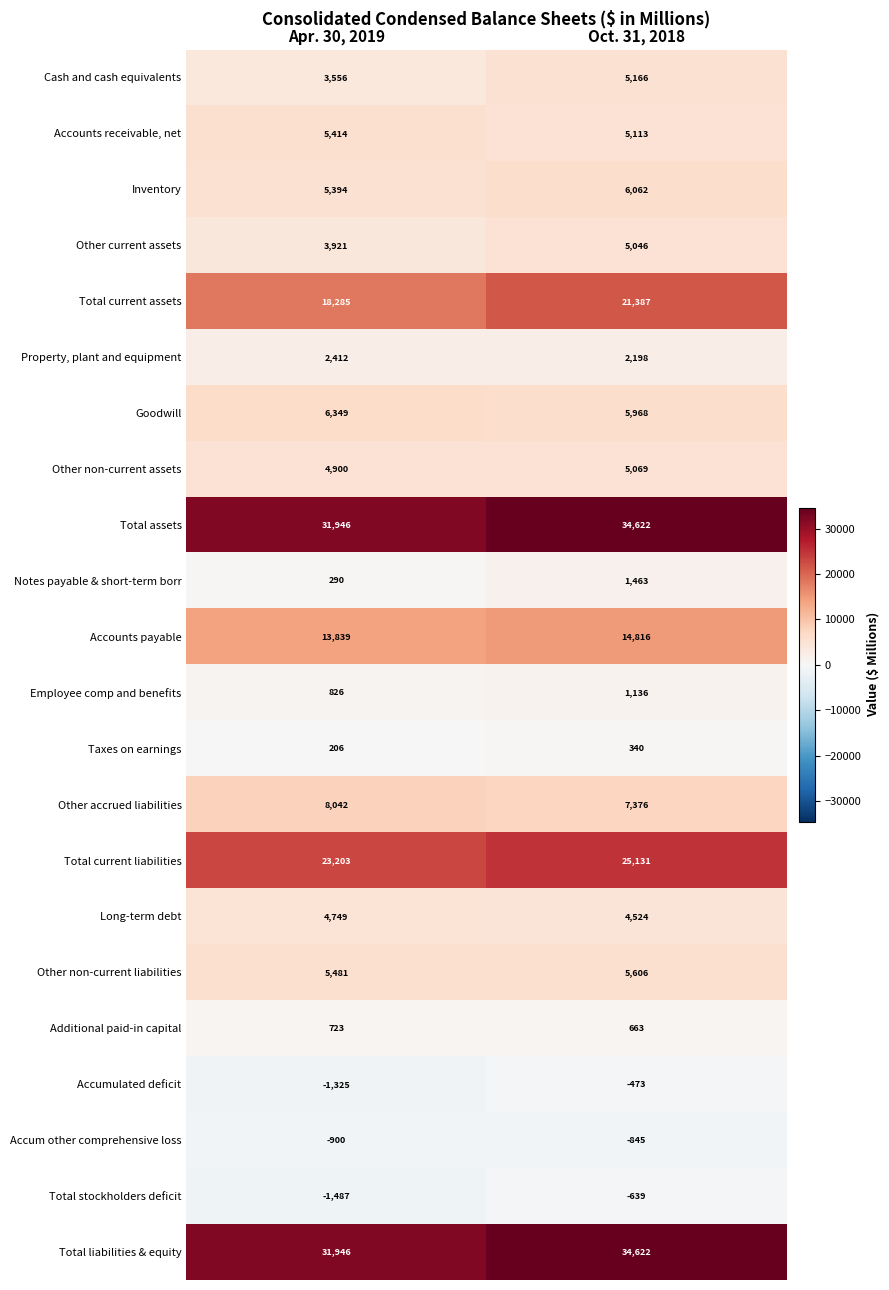

Count the number of data series in this chart.

22